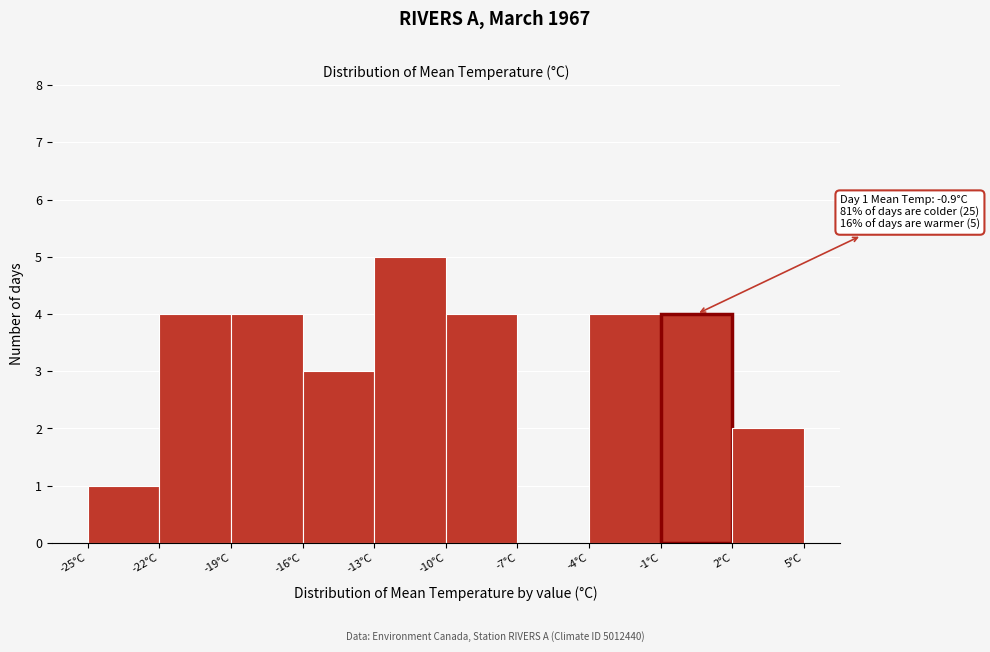

Over which range of the x-axis is the bar tallest?

-13 to -10